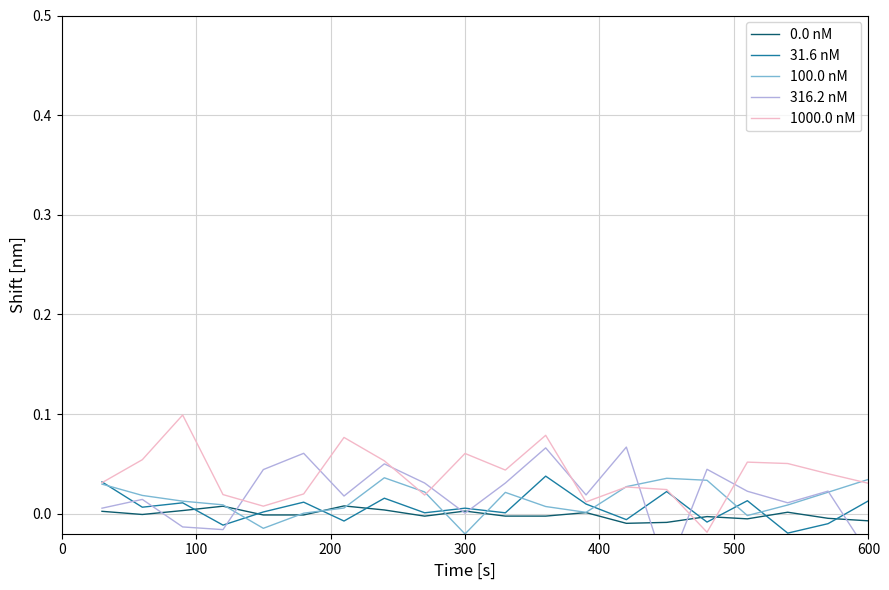

True or false: 0.0 nM and 1000.0 nM intersect in this chart.

True